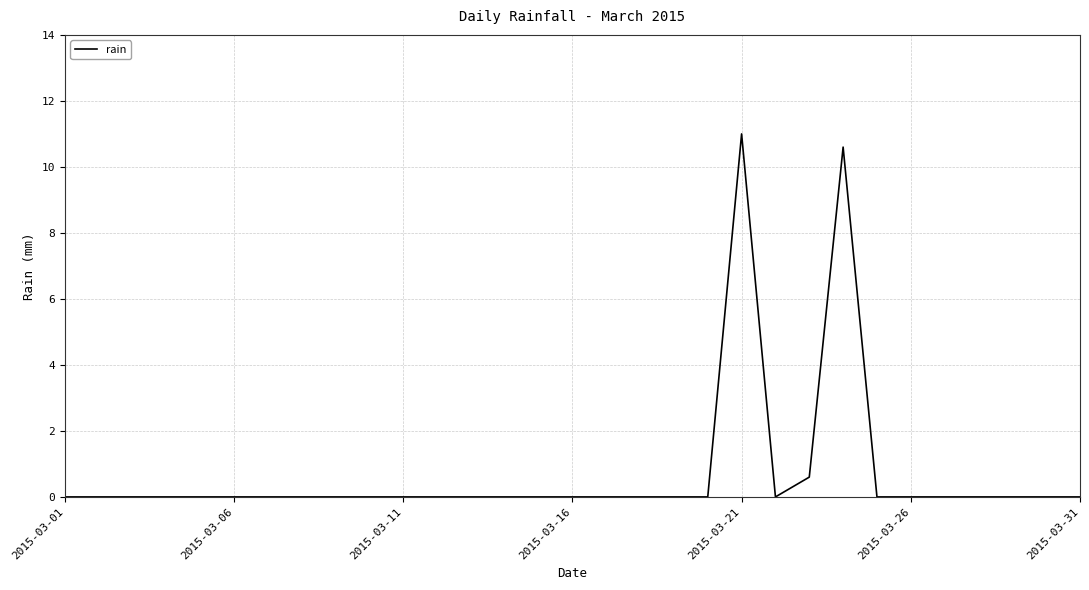

What is the maximum value shown in the chart?

11.0